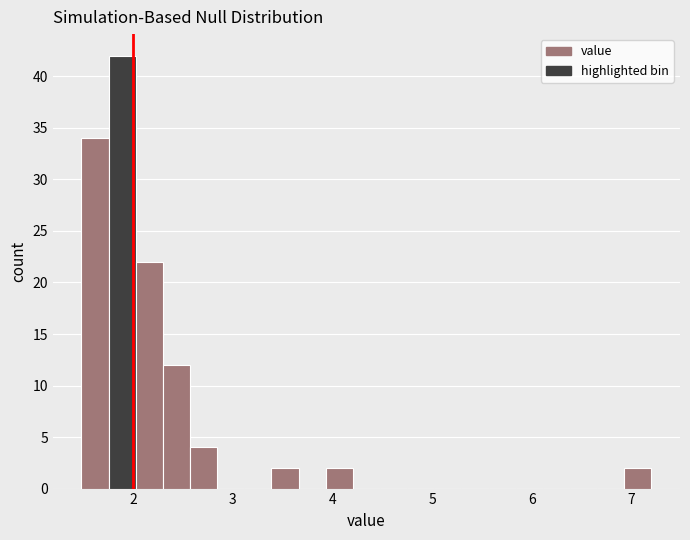

Around what value on the x-axis is the tallest bar? Give the approximate position of its centre, as read against the axis.

1.9